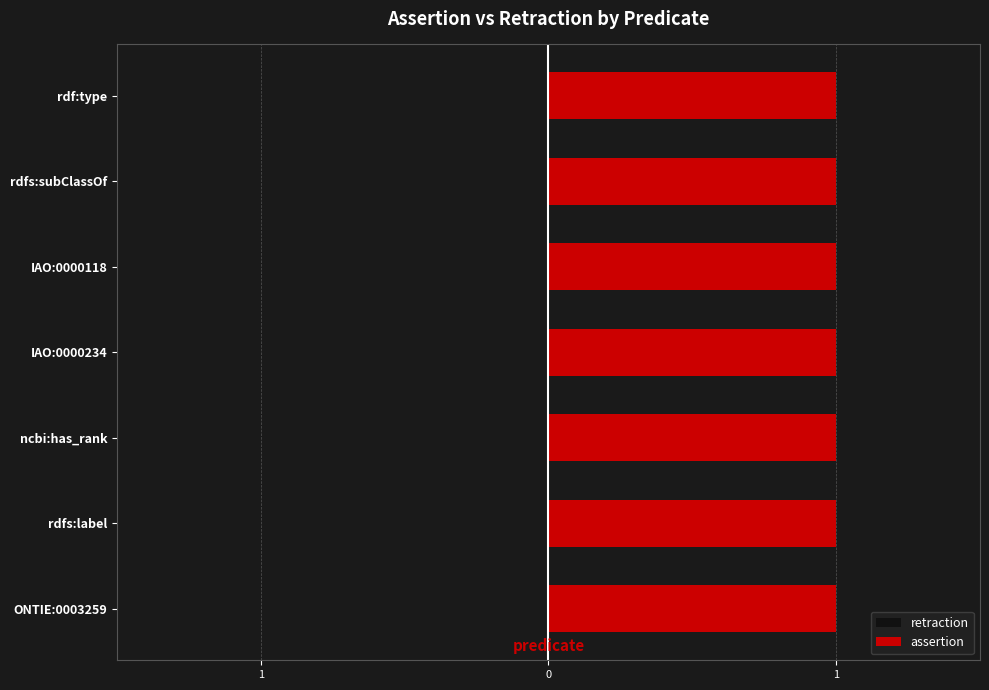

What position from the left is rdfs:subClassOf?

6